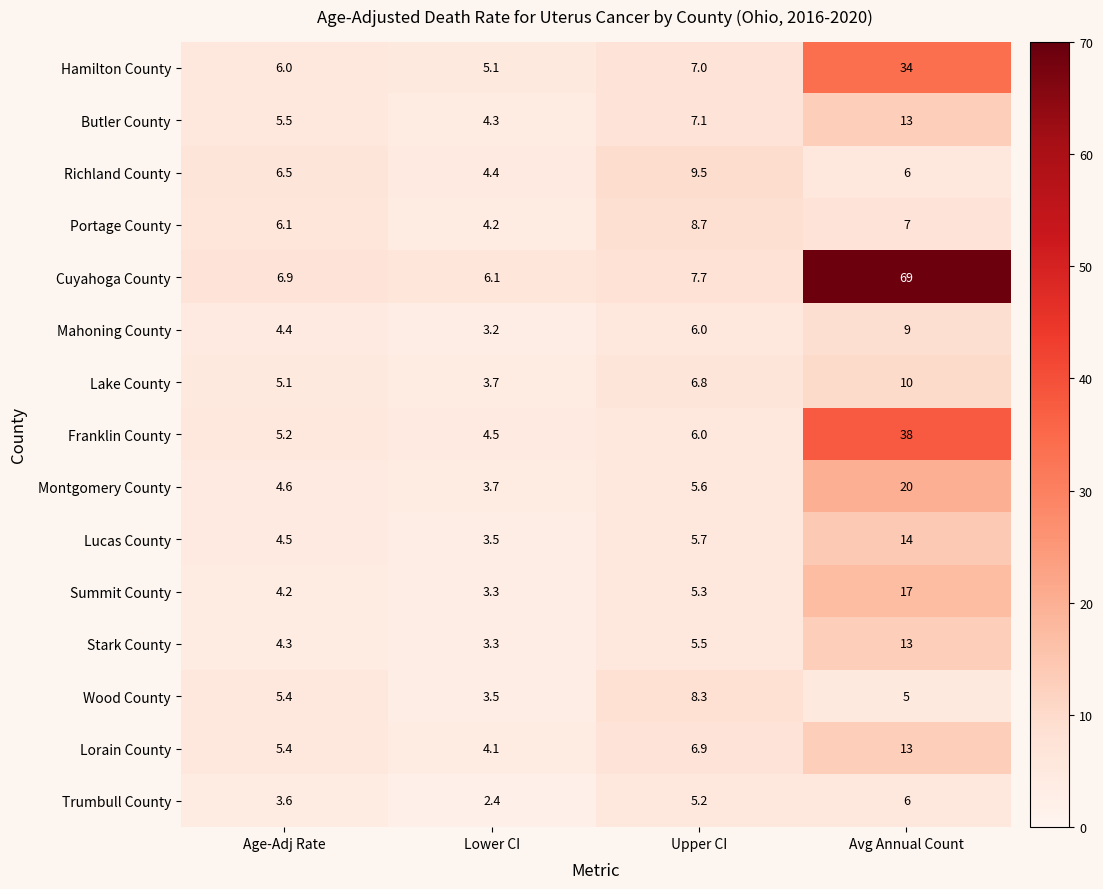

What is the total value across all series at Lower CI?

59.3